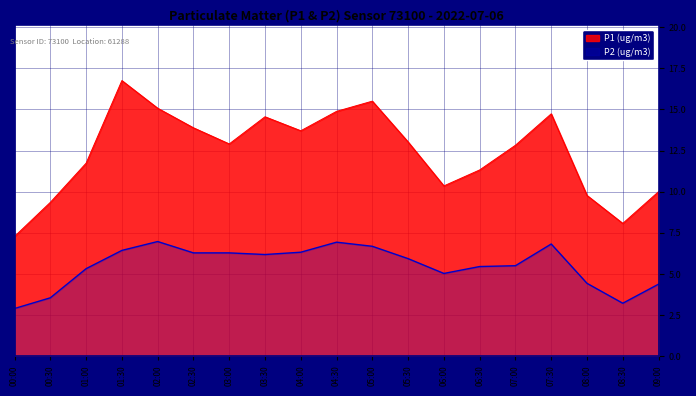

True or false: P1 has more than 1 interior local peaks.

True